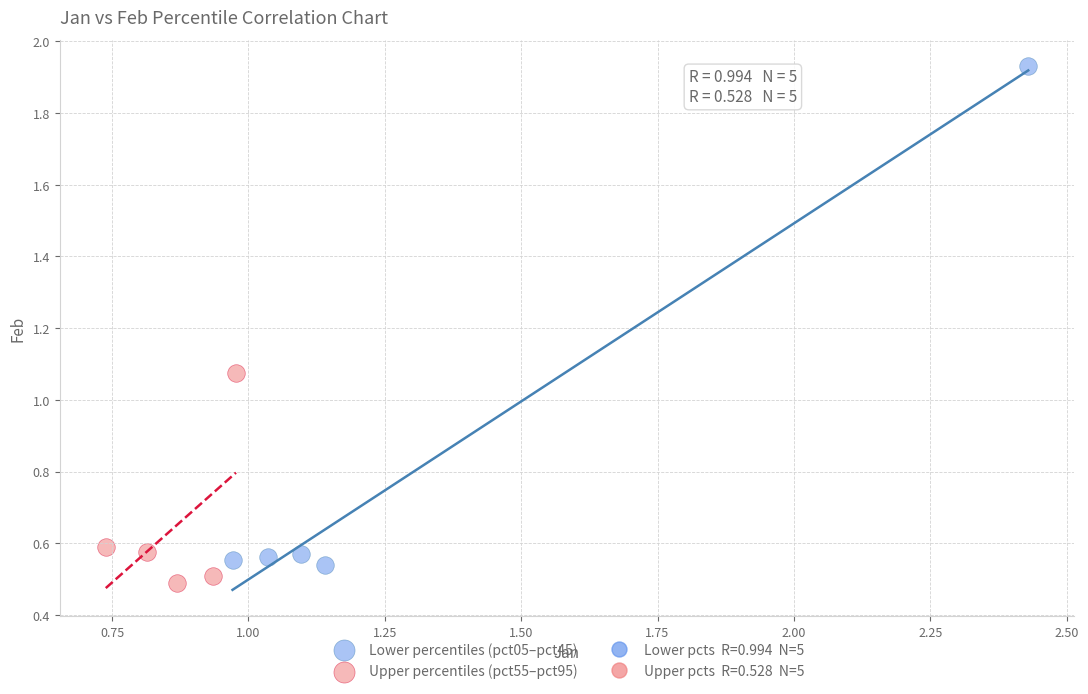

Which series contains the lowest Y value?

Upper percentiles (pct55–pct95)